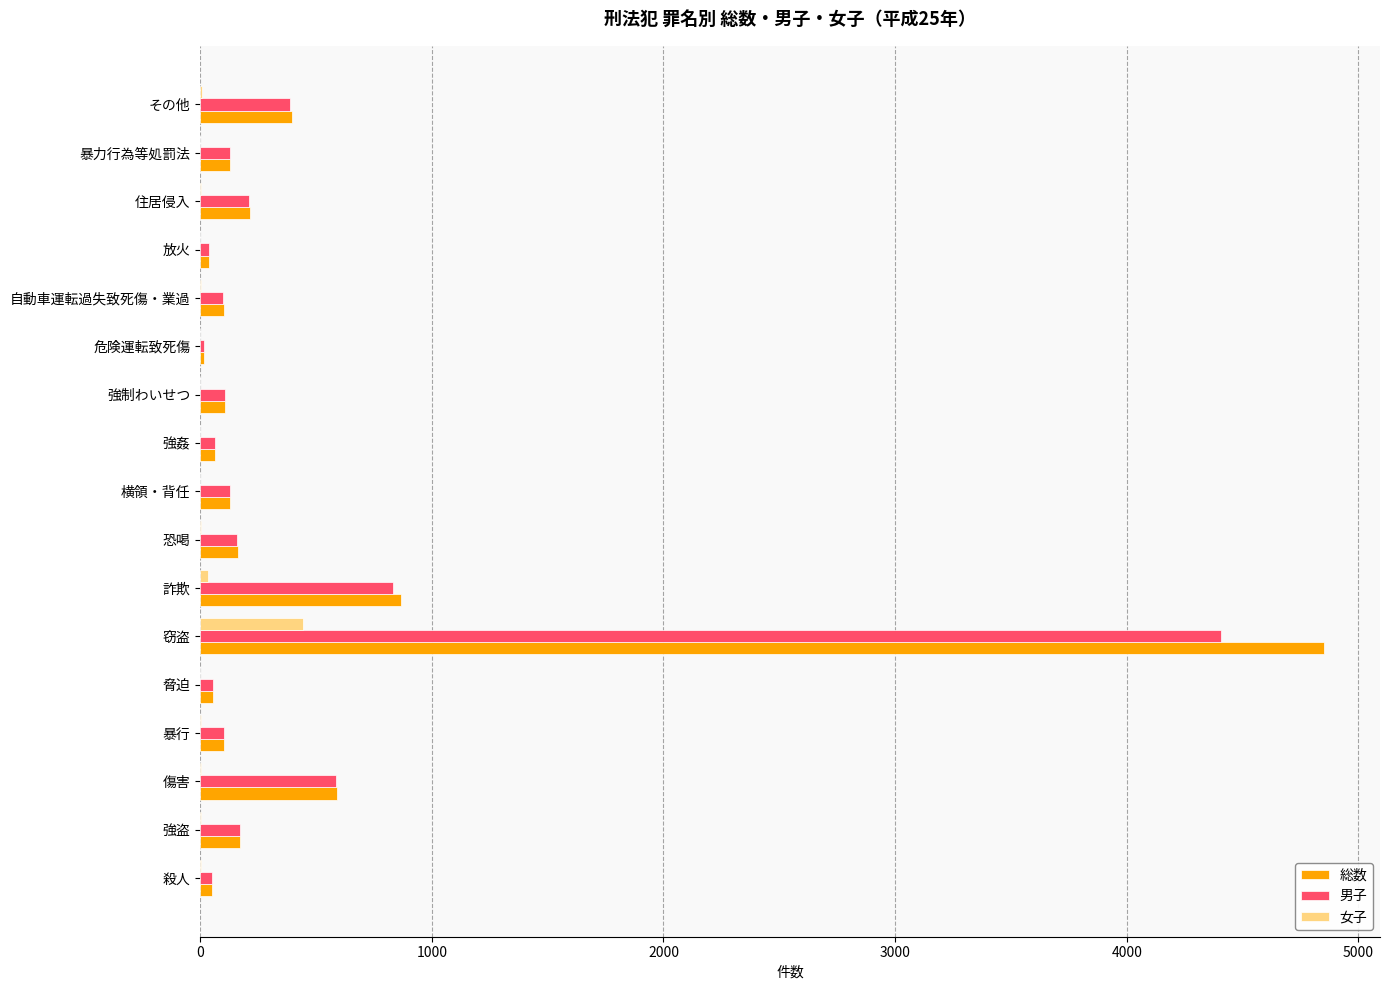

What is the highest value of the 総数 series?

4851